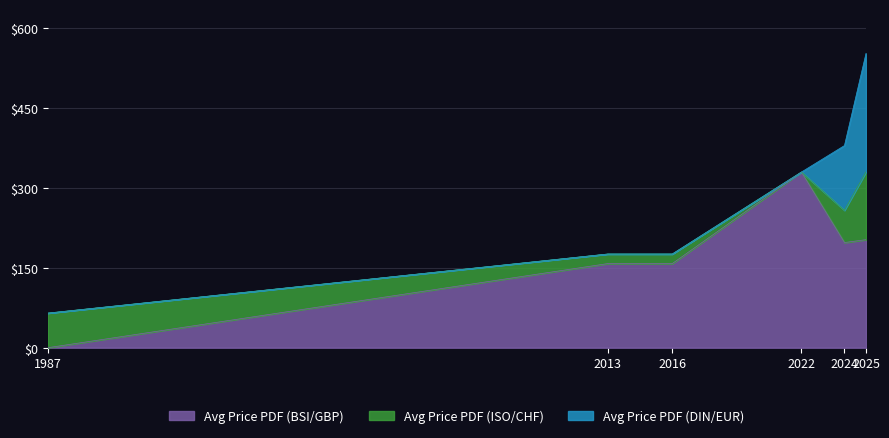

Is it true that Avg Price PDF (ISO/CHF) equals 65.0 at 1987?

True